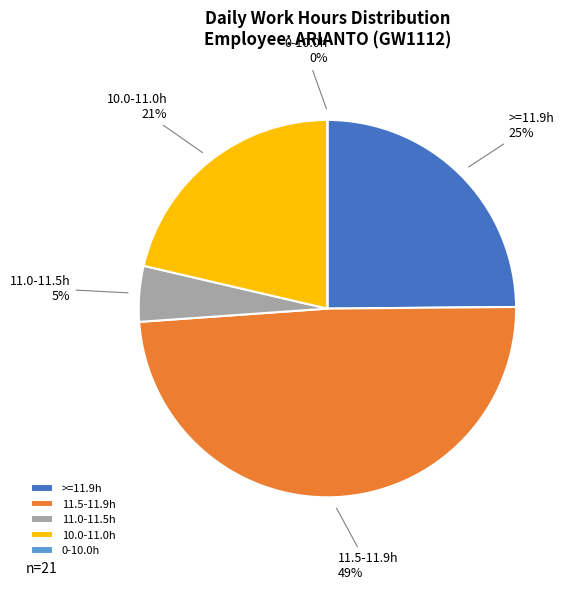

True or false: 25 Tue accounts for 1% of the total.

False